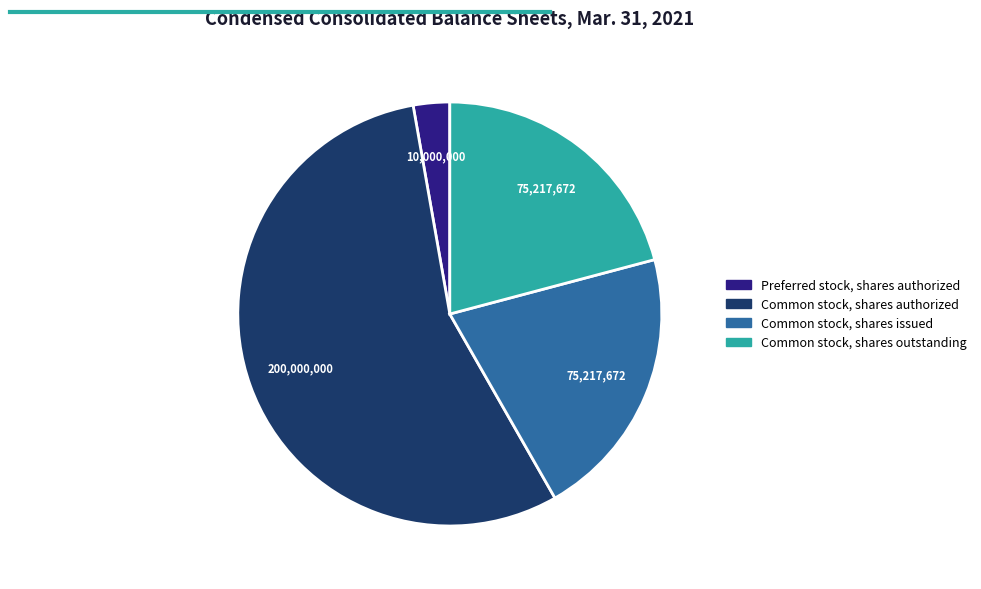

Is there any slice that represents more than half of the pie?

Yes